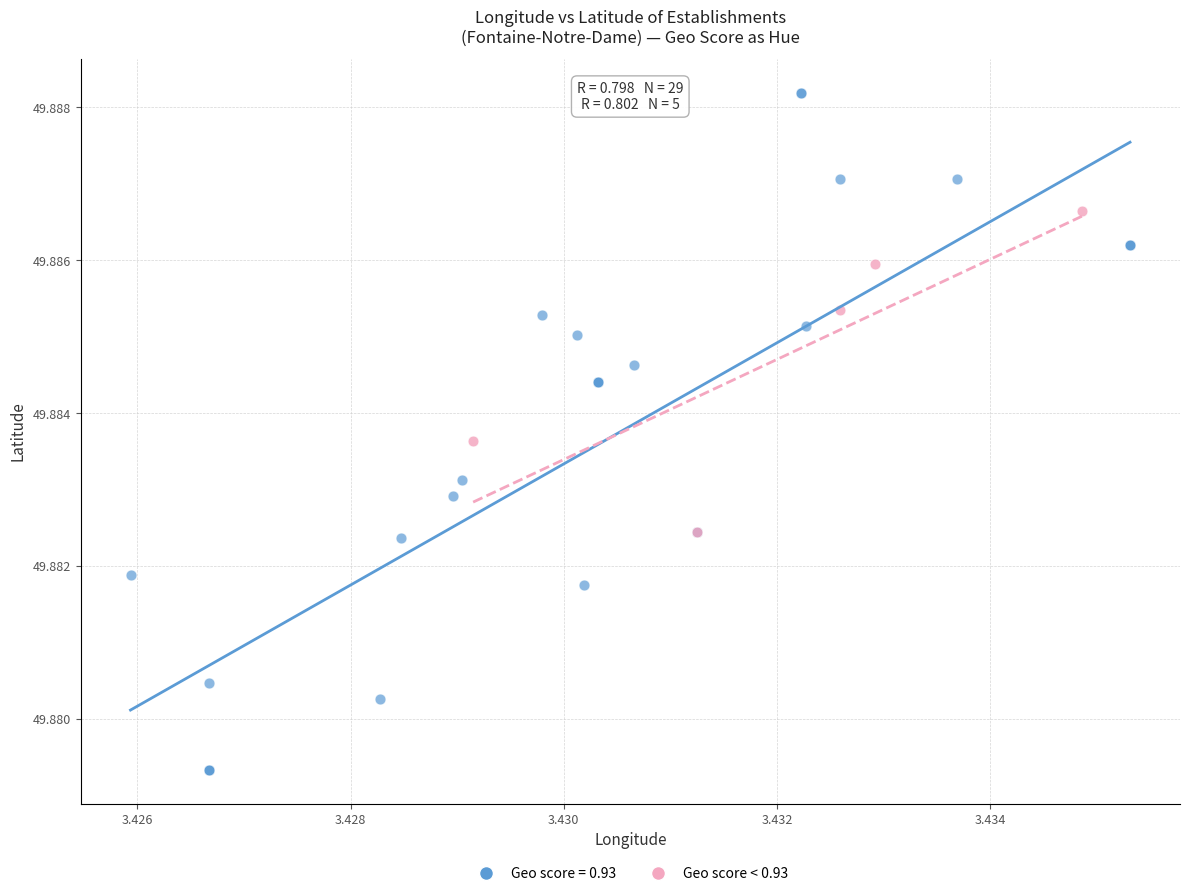

Which series reaches the minimum Y coordinate?

Geo score = 0.93